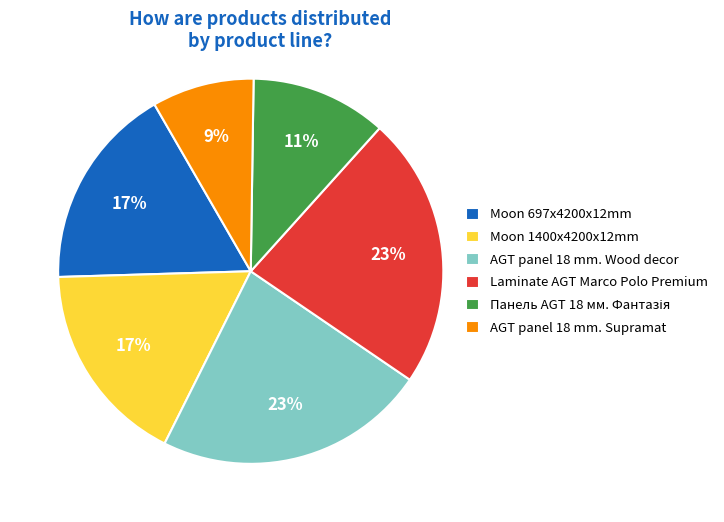

The Laminate AGT Marco Polo Premium slice represents 33% of the pie. True or false?

False